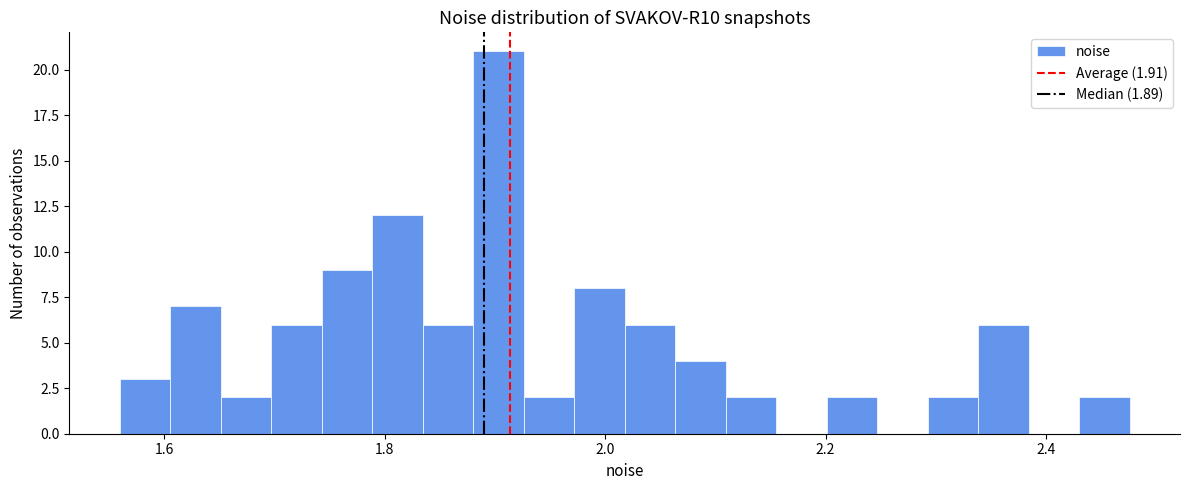

Read against the x-axis, roughly where is the centre of the tallest bar?

1.90